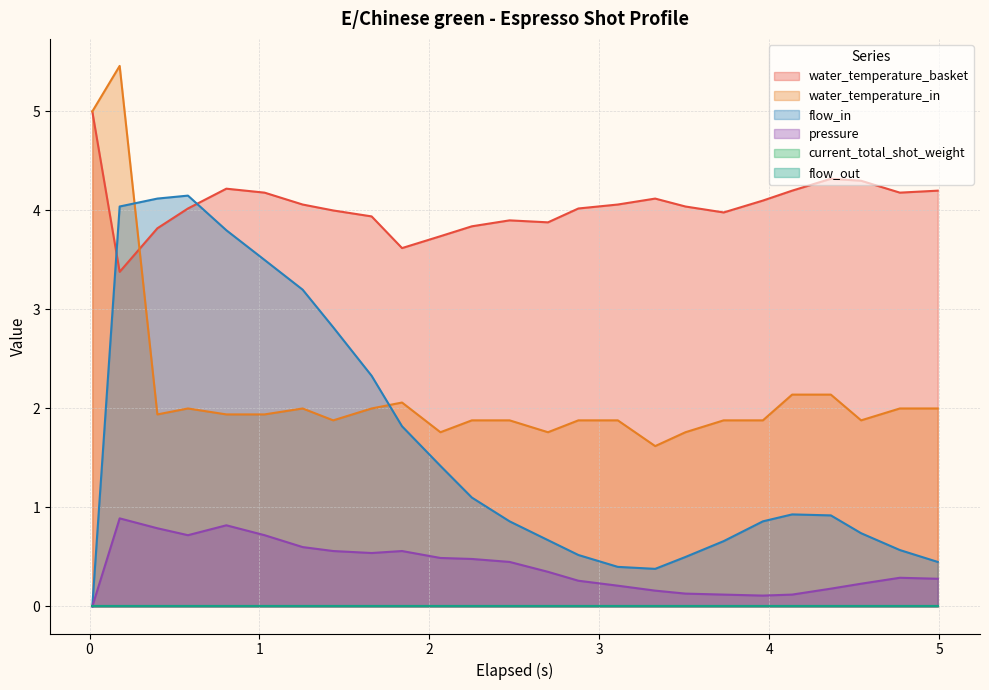

True or false: water_temperature_in and flow_in cross at least once.

True